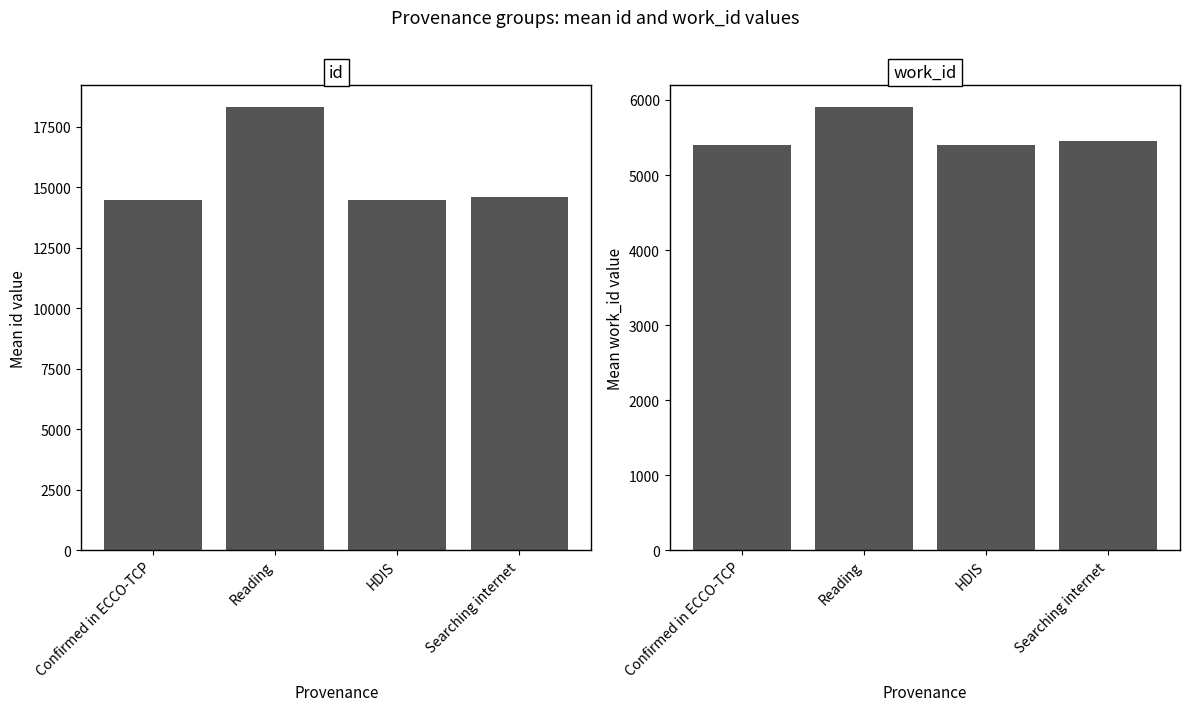

What is the average value of the id series?

15460